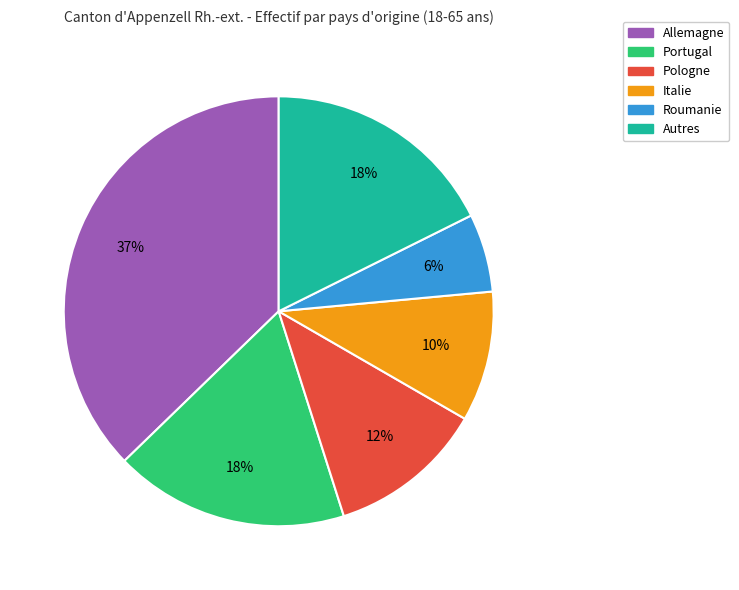

How many slices are in this pie chart?

6